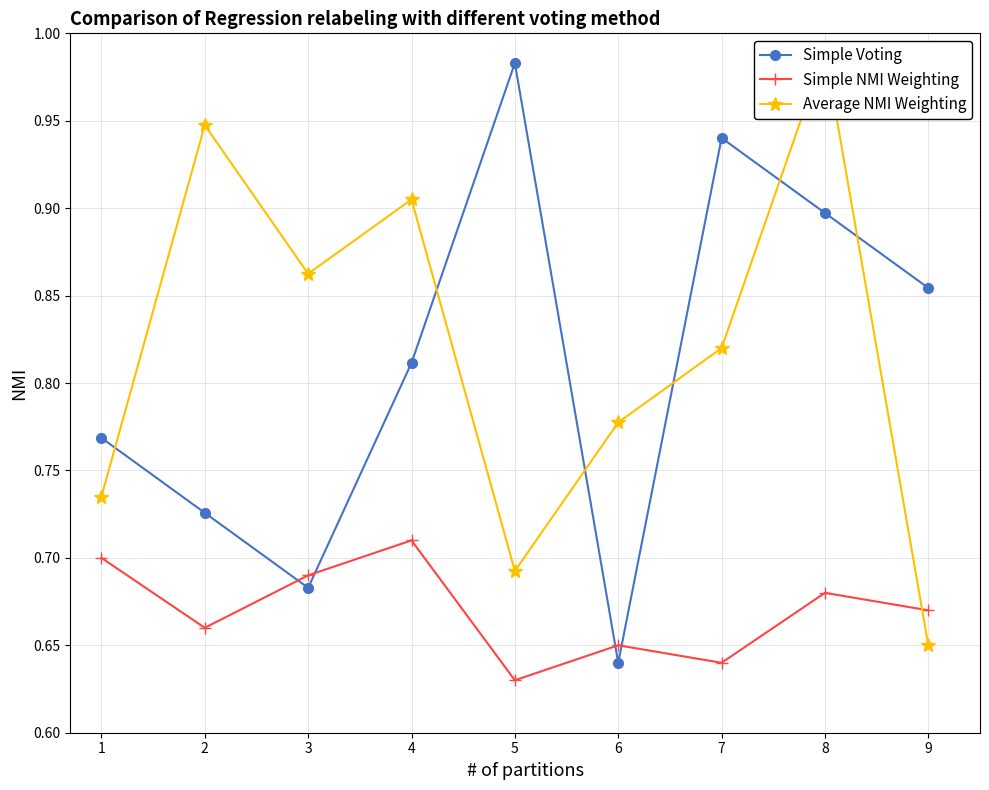

Is this an area chart (filled region under the line)?

No